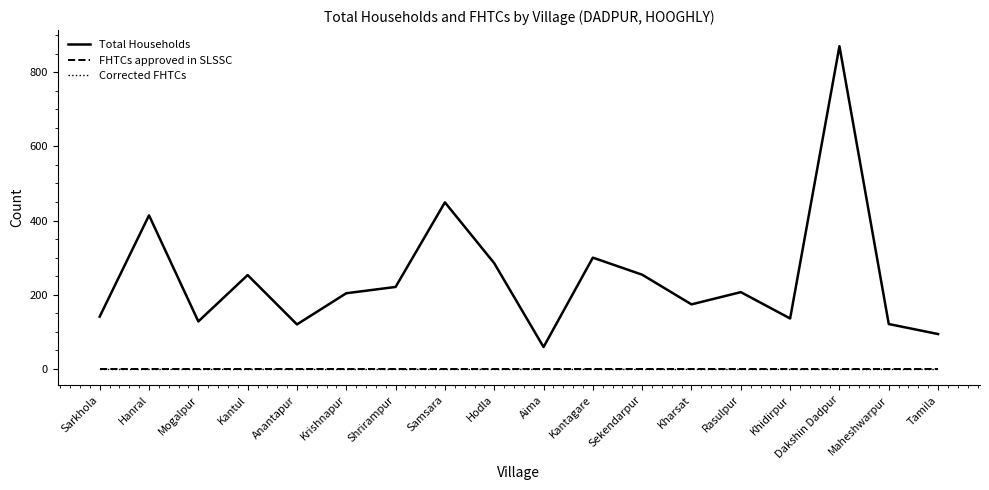

How many lines are shown in the chart?

3